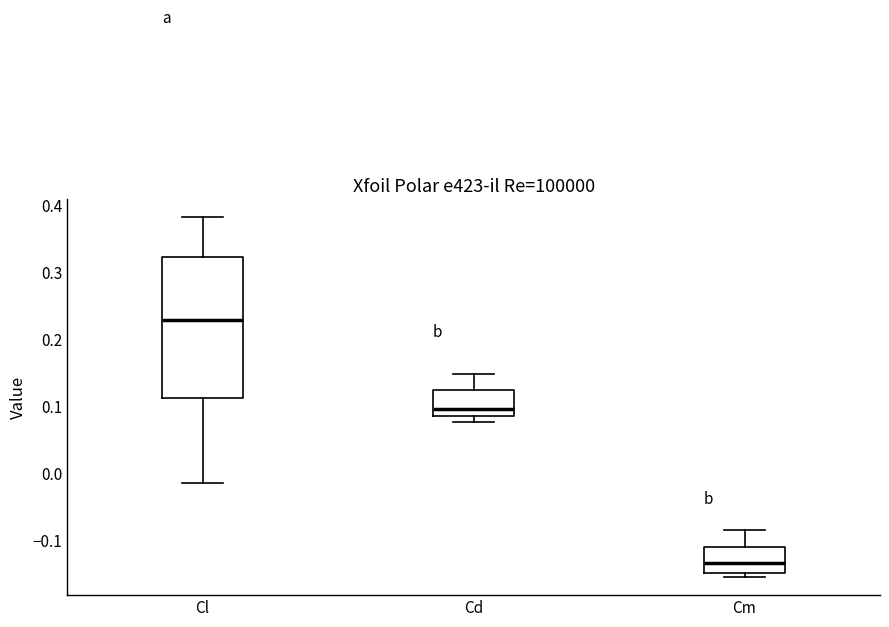

Where is the upper edge of the box for Cd on the y-axis? The values are not printed on the chart, so give them approximately, as read against the axis.

0.12